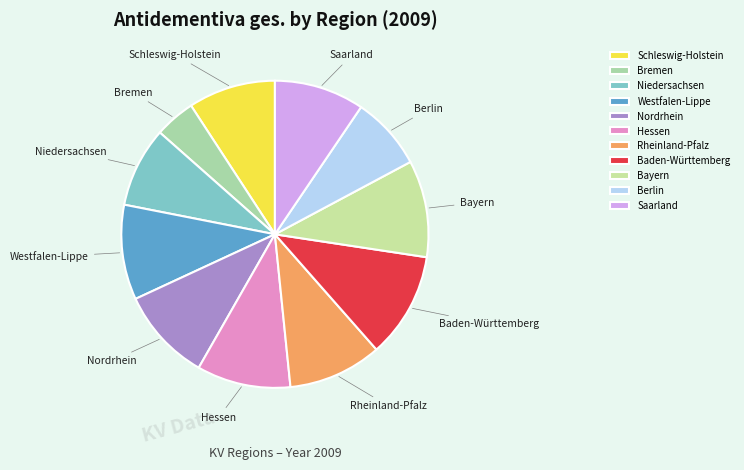

True or false: Nordrhein accounts for 22% of the total.

False